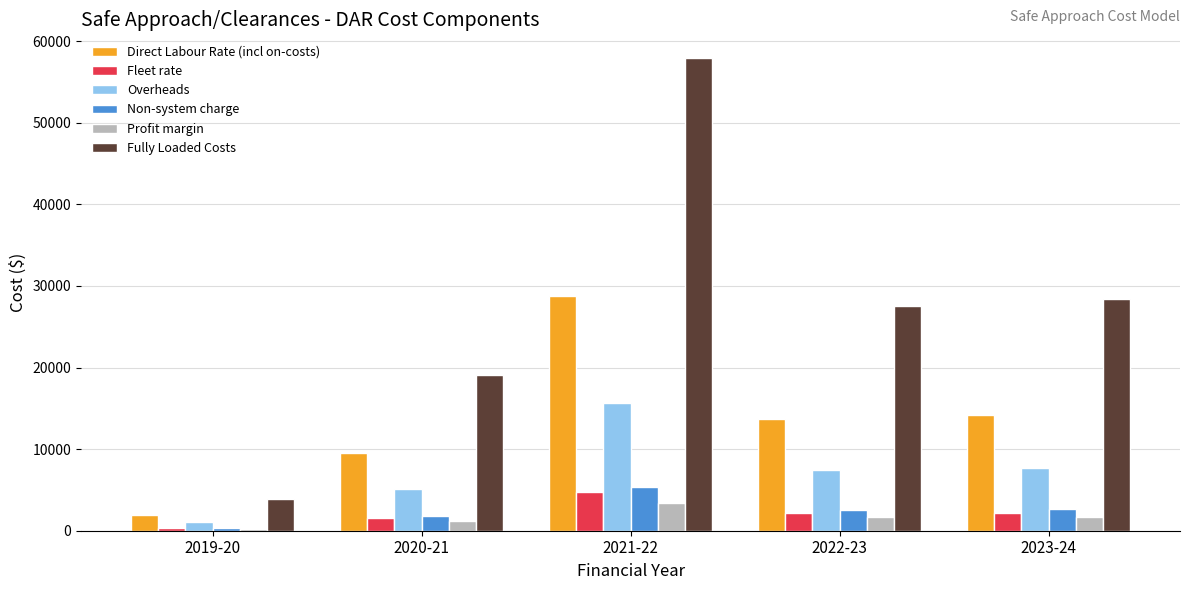

How many bars are there in each group?

6